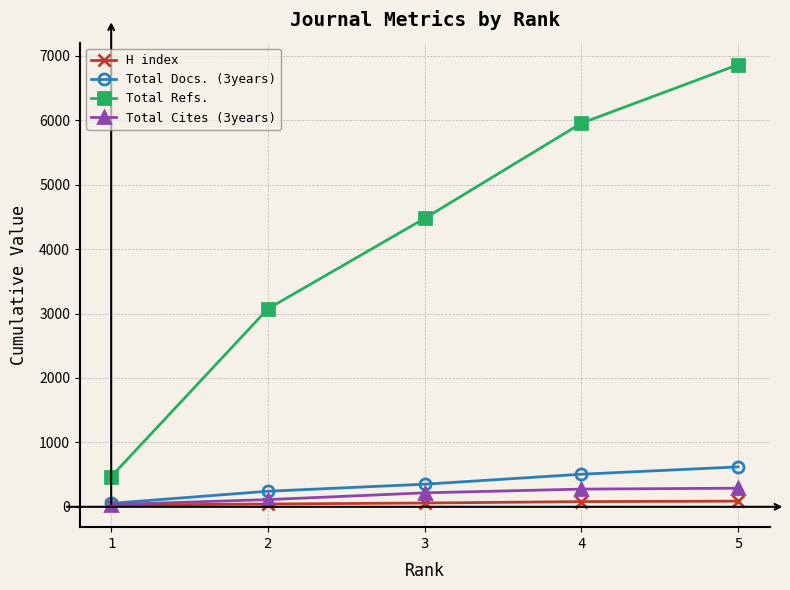

What are all the series names shown in the legend?

H index, Total Docs. (3years), Total Refs., Total Cites (3years)